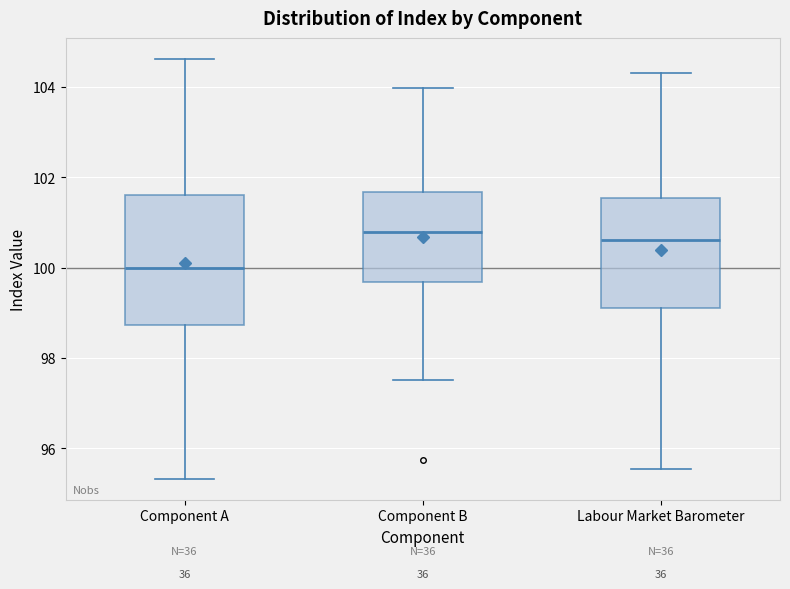

Reading left to right, read every box against the y-axis: the position of its median line, the range the box covers, and the ends of its whiskers. The values are not printed on the chart, so give them approximately, as read against the axis.

Component A: median 100.0, box 98.8 to 101.6, whiskers 95.4 to 104.6
Component B: median 100.8, box 99.6 to 101.6, whiskers 97.6 to 104.0
Labour Market Barometer: median 100.6, box 99.2 to 101.6, whiskers 95.6 to 104.2